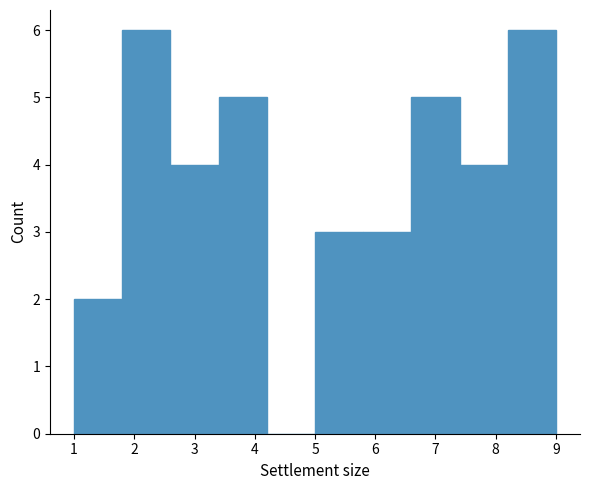

How tall is the bar that spans 1.0 to 1.8 on the x-axis? The values are not printed on the chart, so give them approximately, as read against the axis.

2